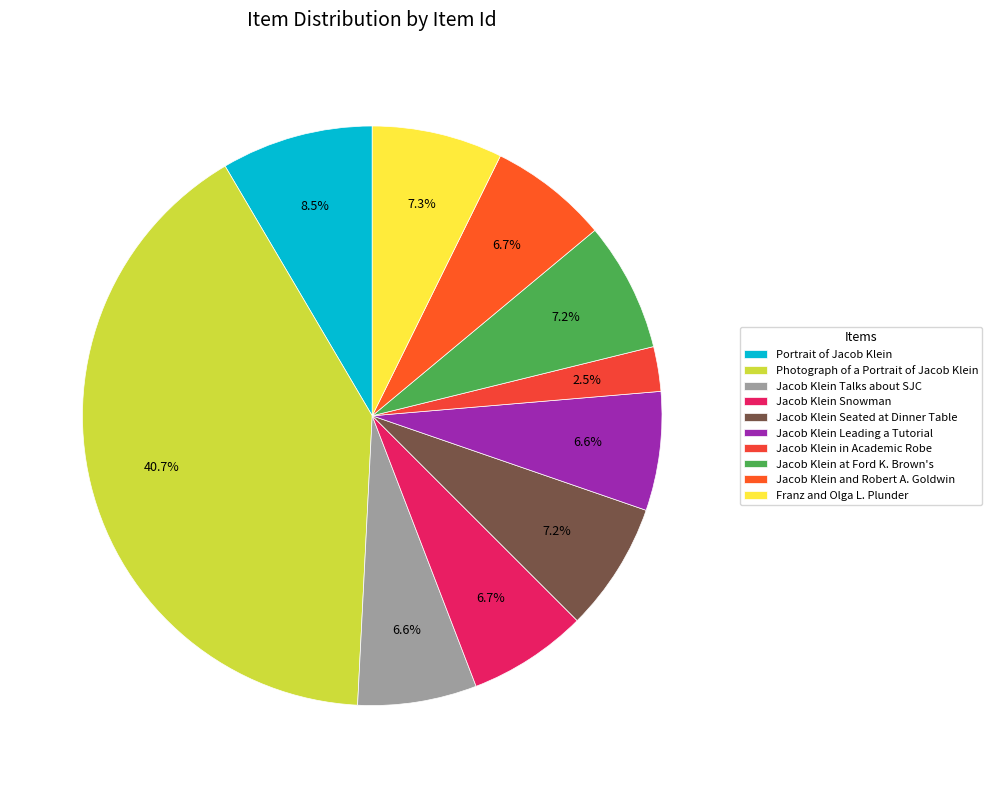

True or false: Jacob Klein at Ford K. Brown's accounts for 17% of the total.

False